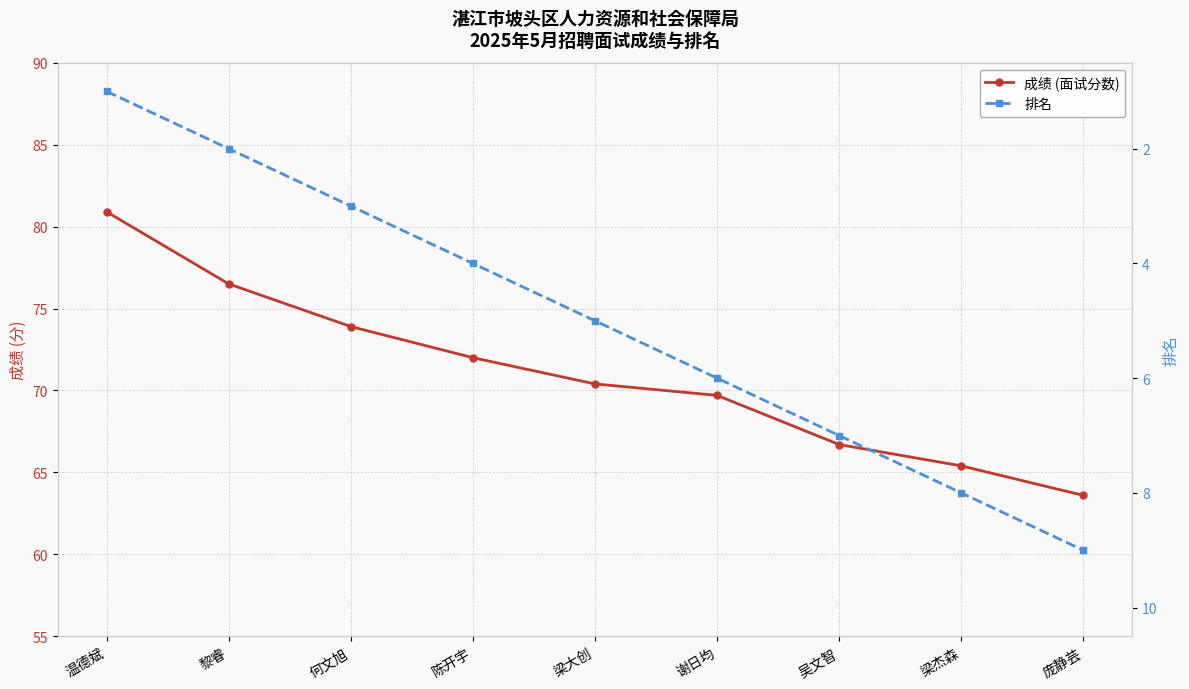

What are all the series names shown in the legend?

成绩 (面试分数), 排名